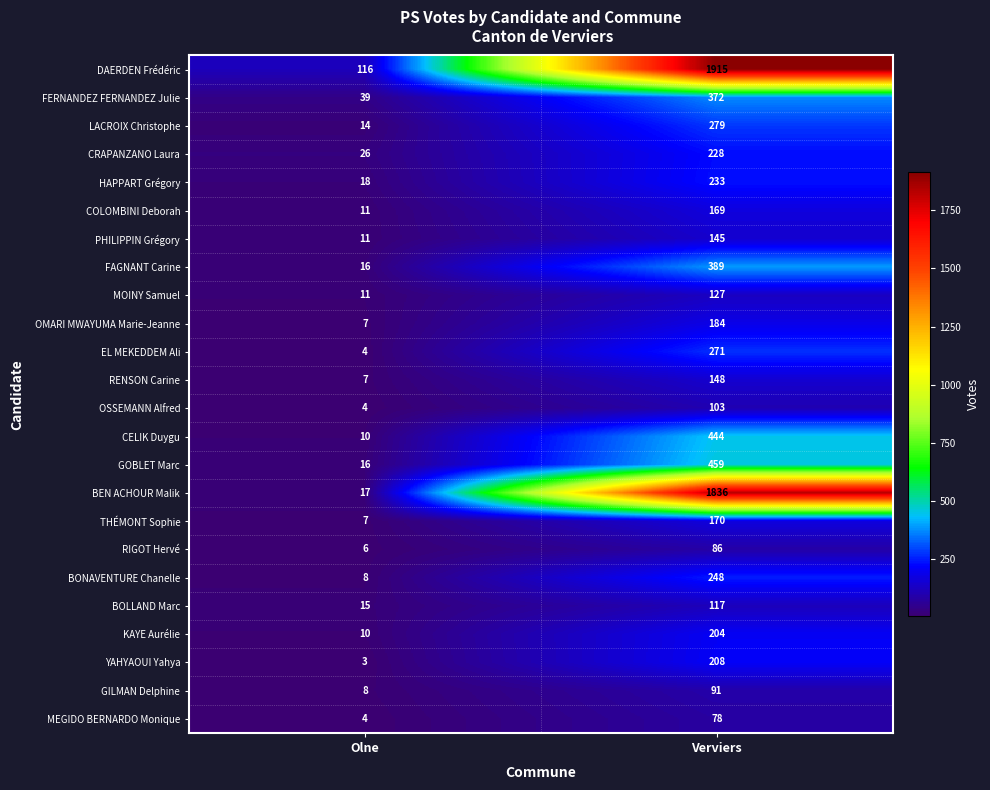

What value does the GOBLET Marc series have at Olne?

16